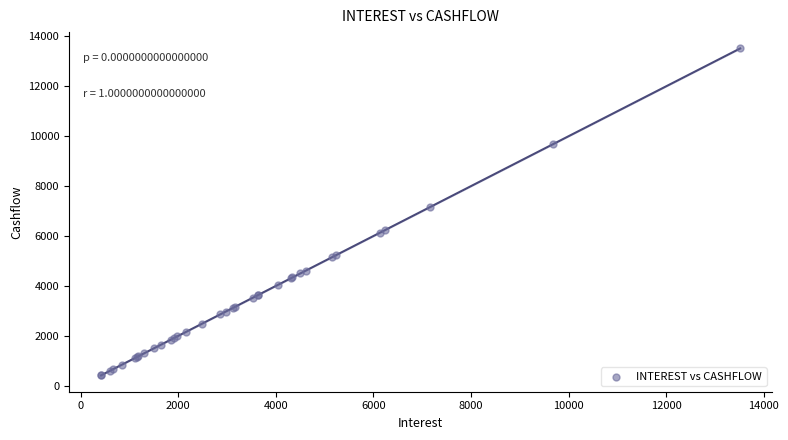

What Y value in the scatter plot is closest to 6967?

7167.3